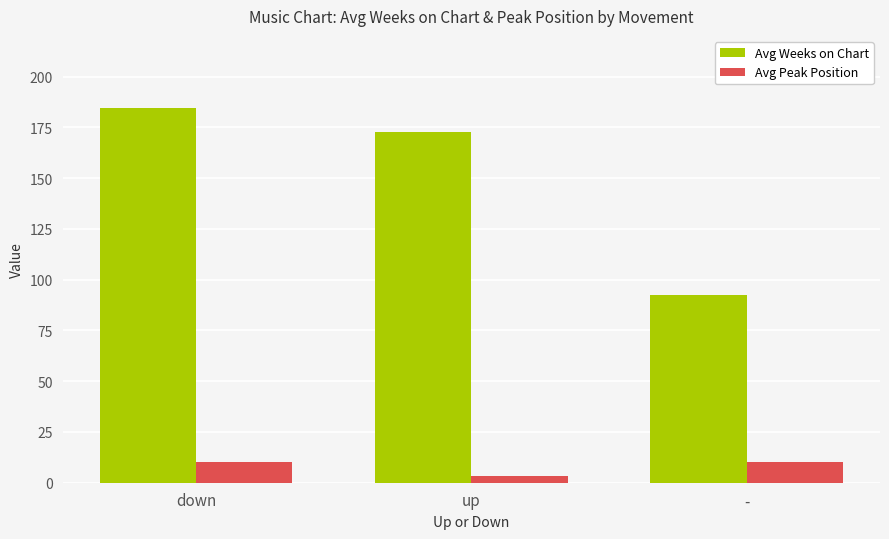

What is the value of the Avg Weeks on Chart bar at the 3rd from the left?

92.5